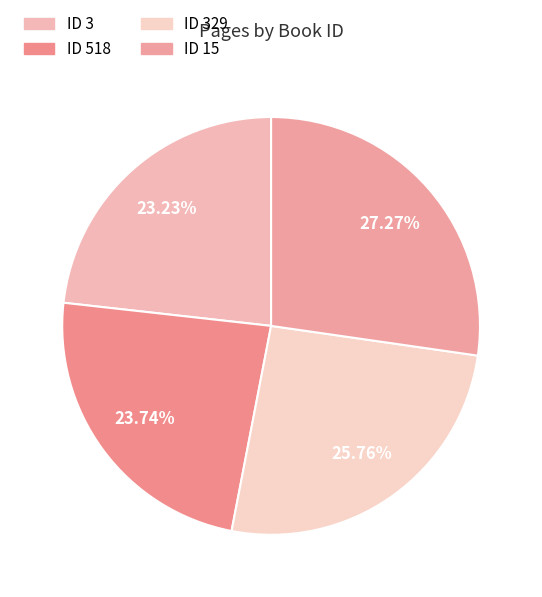

How many slices are in this pie chart?

4